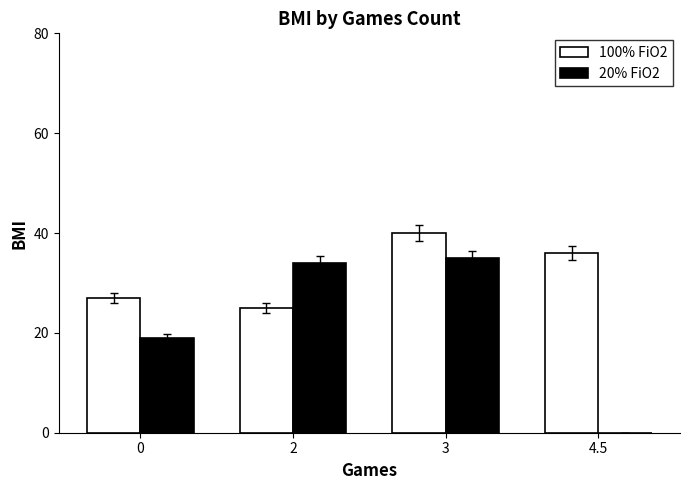

How many 100% FiO2 values are between 27 and 40?

3